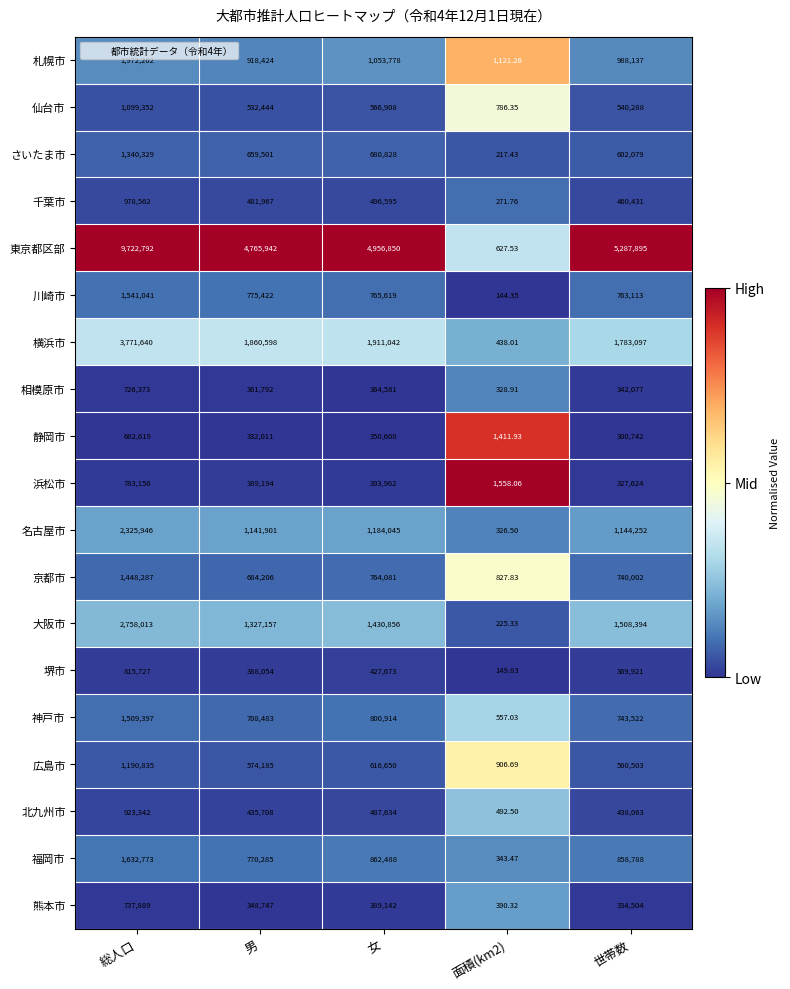

List the series in order of their peak value, highest first.

東京都区部, 横浜市, 大阪市, 名古屋市, 札幌市, 福岡市, 川崎市, 神戸市, 京都市, さいたま市, 広島市, 仙台市, 千葉市, 北九州市, 堺市, 浜松市, 熊本市, 相模原市, 静岡市